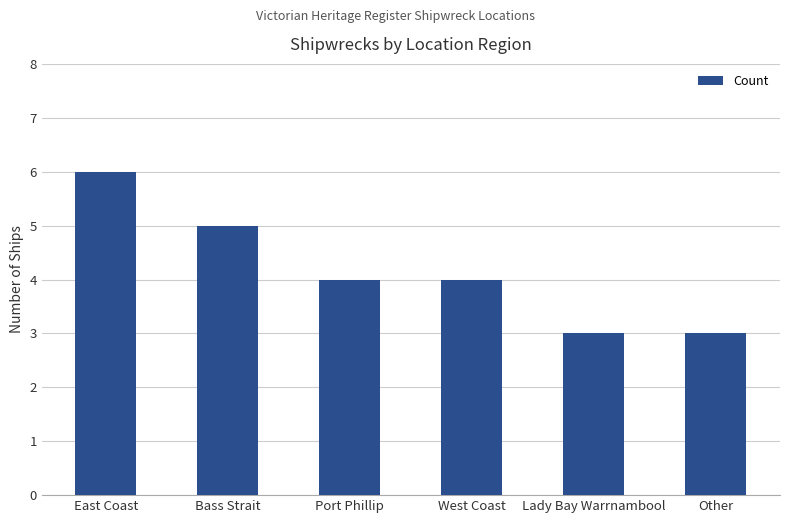

Reading left to right, what are all the values shown in this chart?

East Coast=6	Bass Strait=5	Port Phillip=4	West Coast=4	Lady Bay Warrnambool=3	Other=3